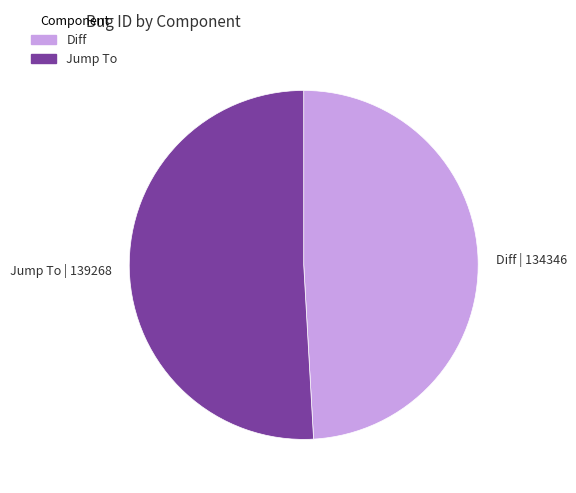

Approximately how many times larger is the value at Diff | 134346 compared to Jump To | 139268?

1.0